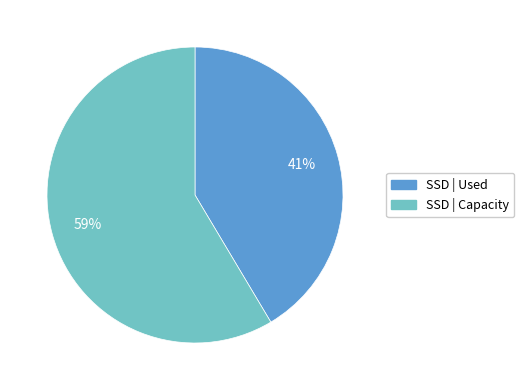

Is there any slice that represents more than half of the pie?

Yes